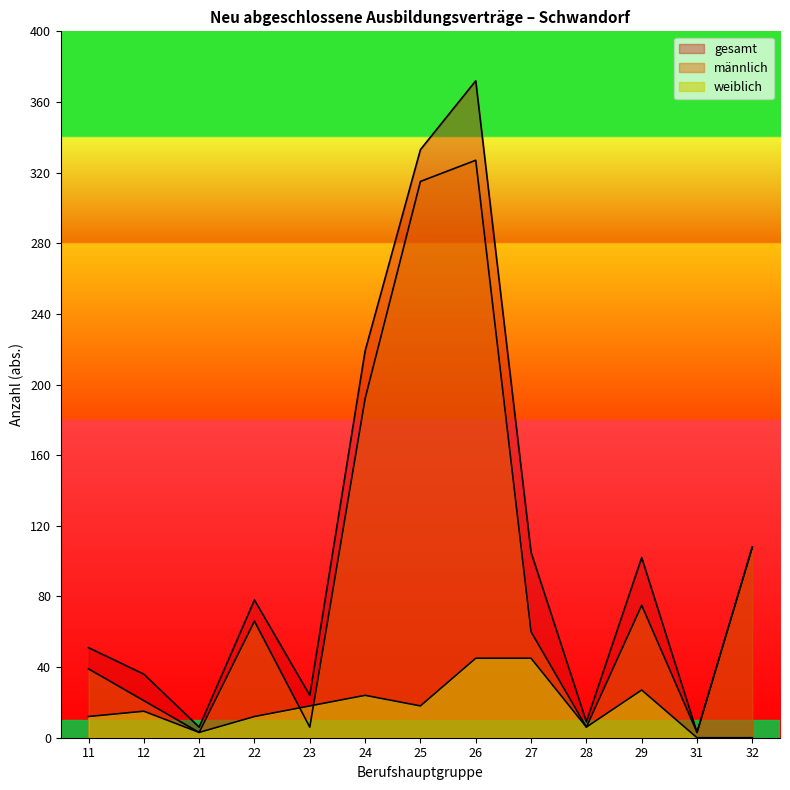

Where do weiblich and männlich first cross each other?

22 and 23